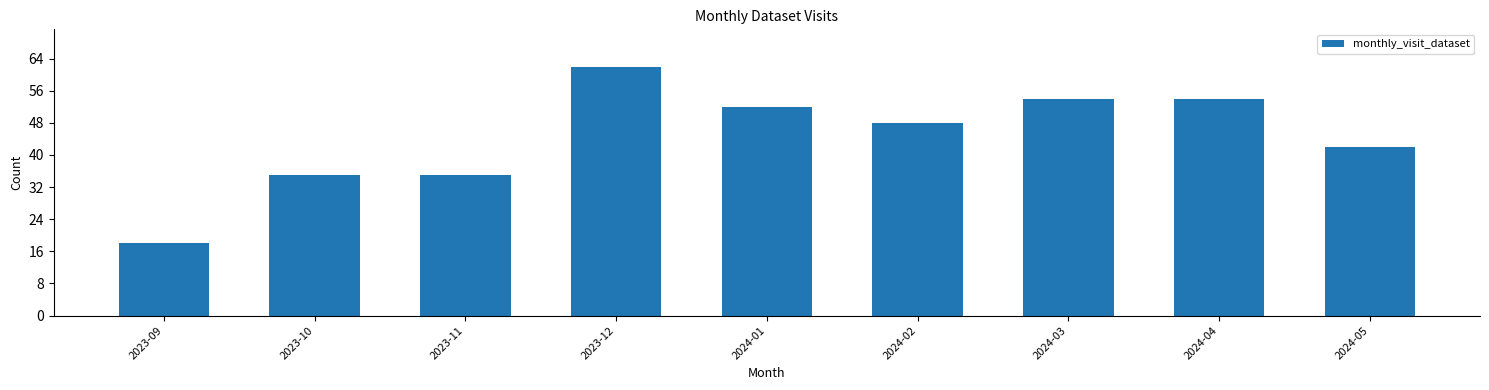

Does the chart contain stacked bars?

No